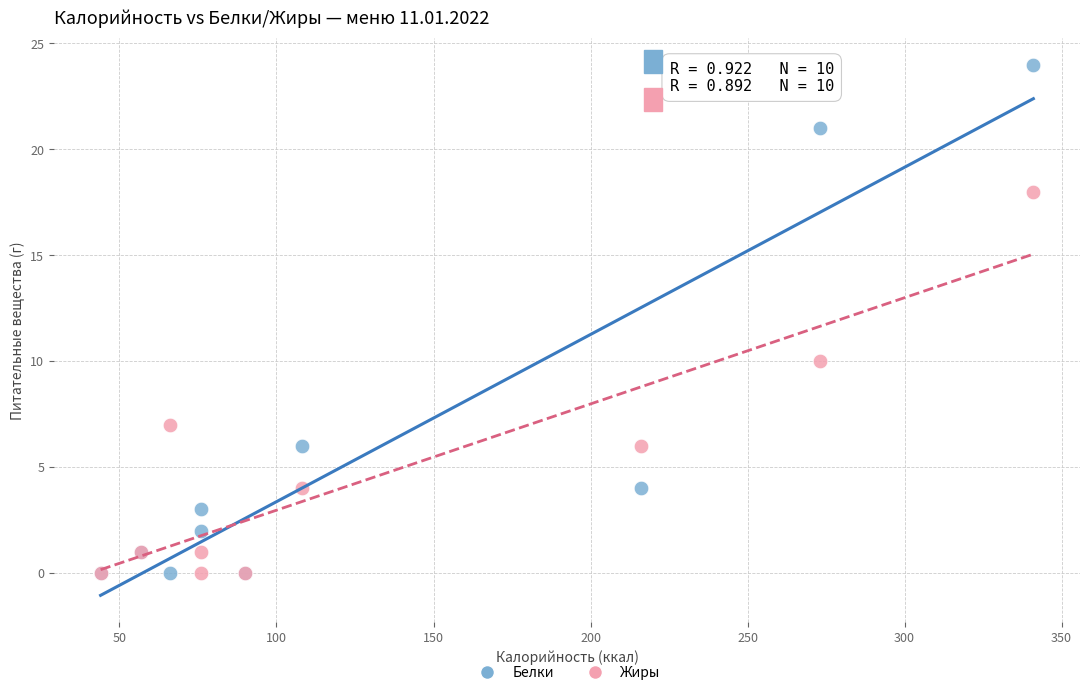

Across all series, what Y value is closest to 12?

10